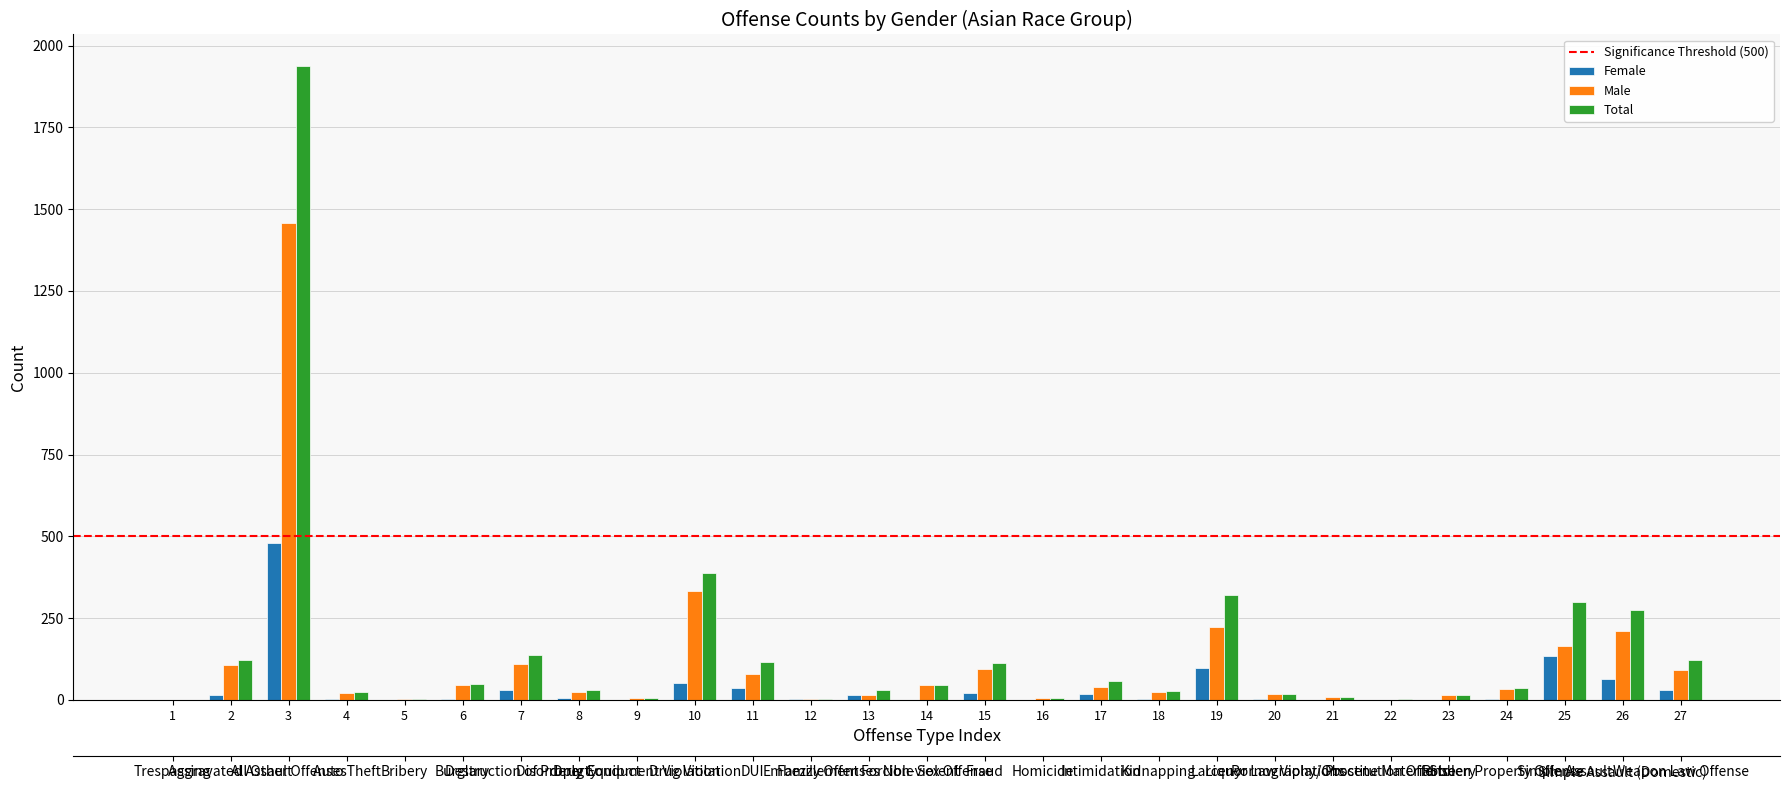

What is the value of the Female bar at the 15th from the left?

20